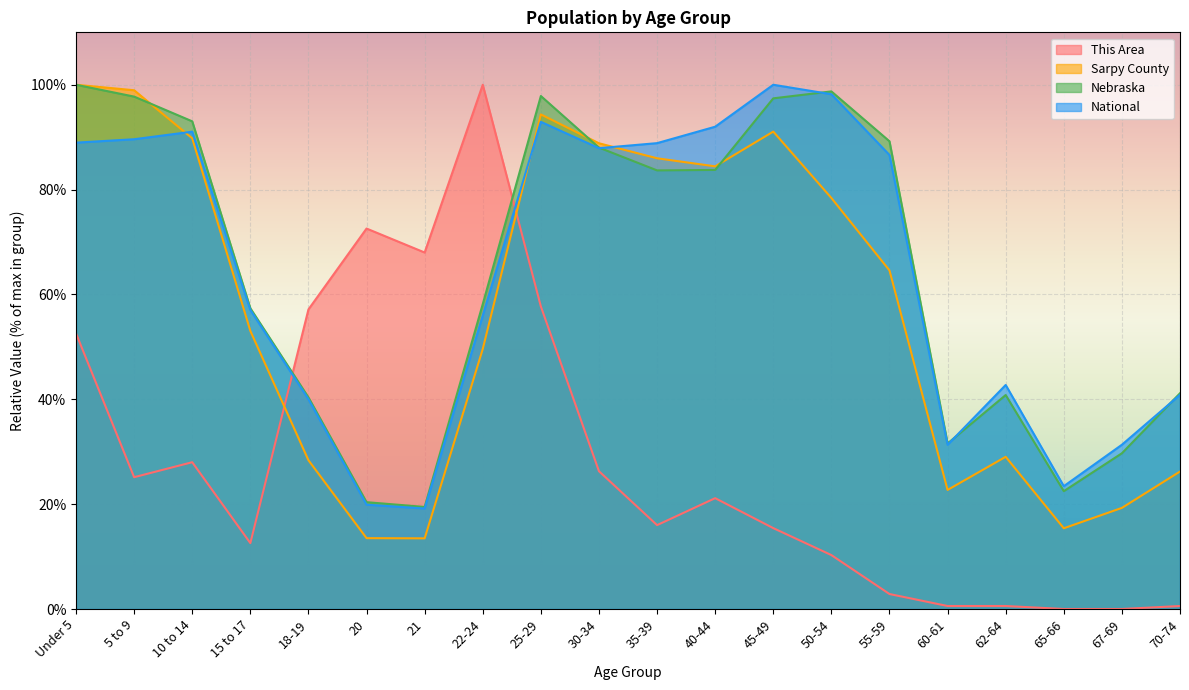

Where do National and Nebraska first cross each other?

30-34 and 35-39